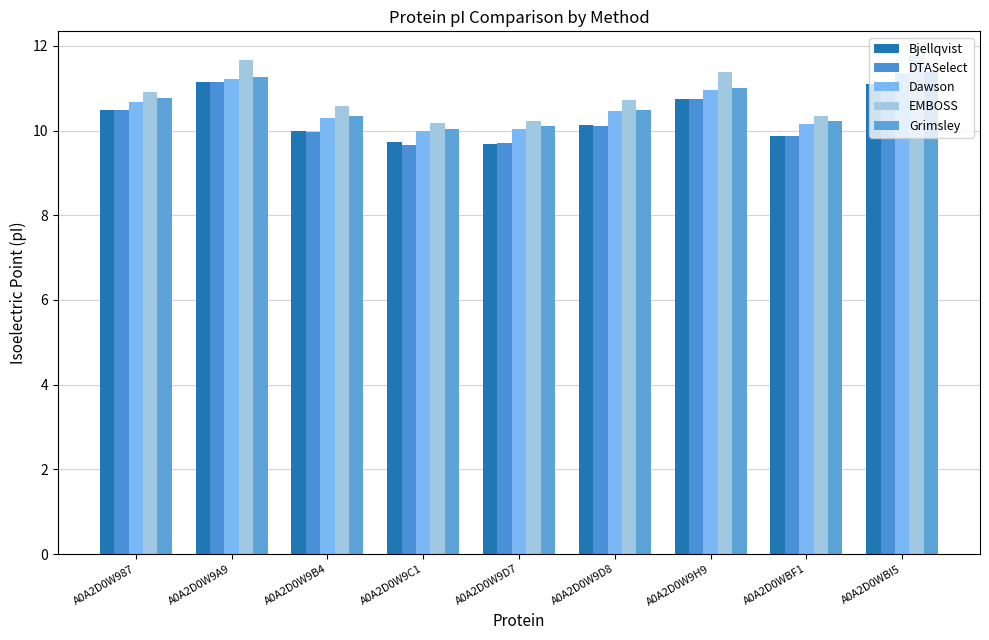

At which category is the sum across all series the highest?

A0A2D0WBI5